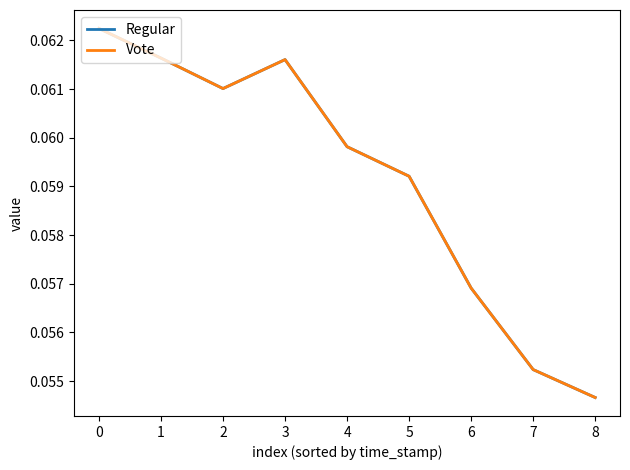

Does the chart have visible grid lines?

No